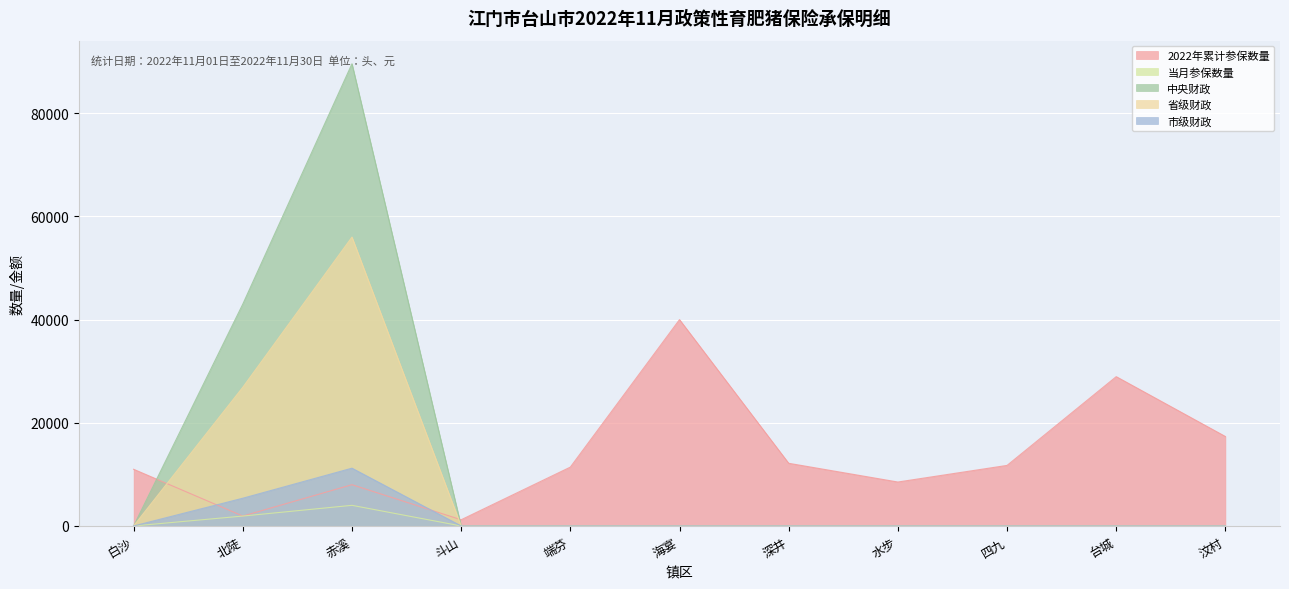

What position from the right is 水步?

4